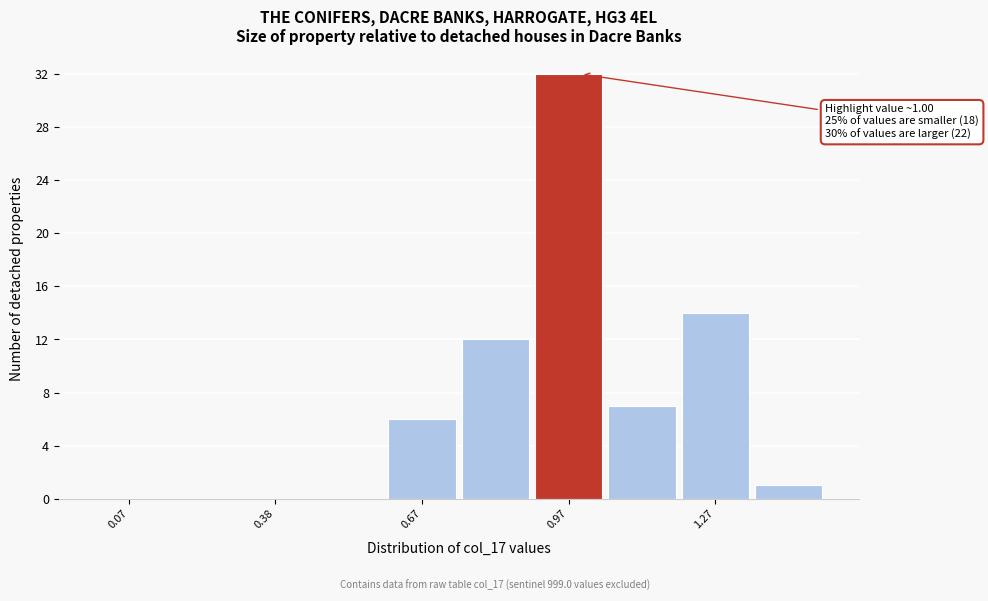

Around what value on the x-axis is the tallest bar? Give the approximate position of its centre, as read against the axis.

1.00